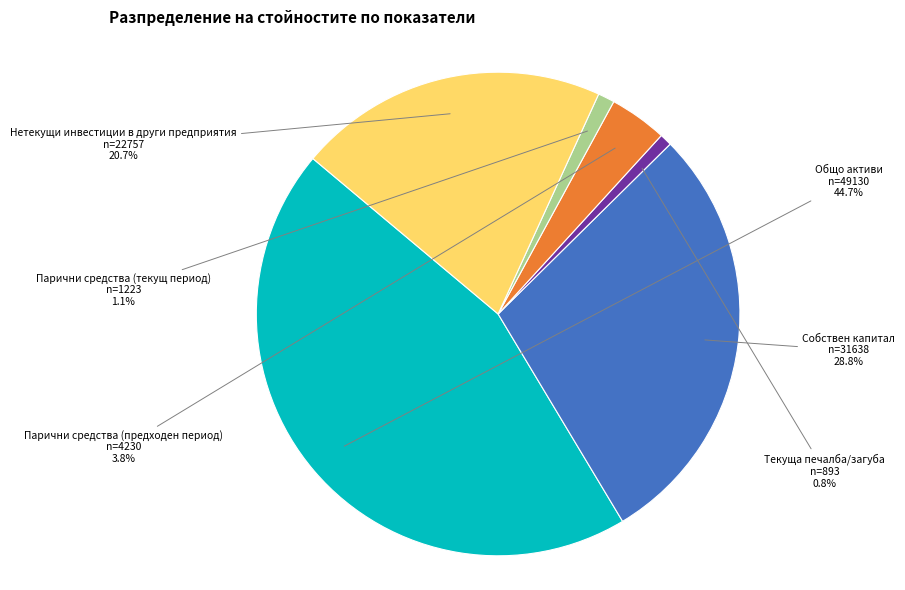

Is Парични средства (предходен период) the majority of the pie?

No